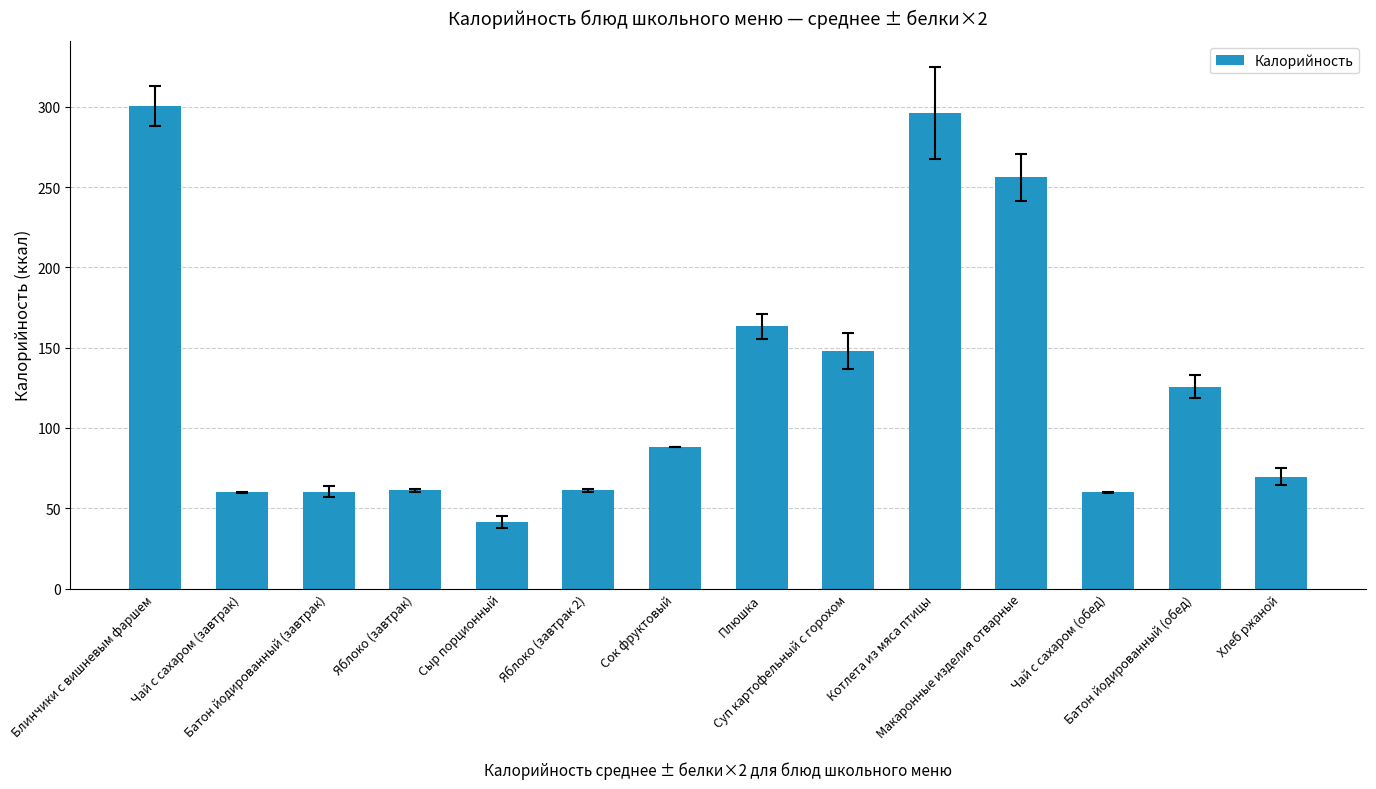

What is the average value?

128.0